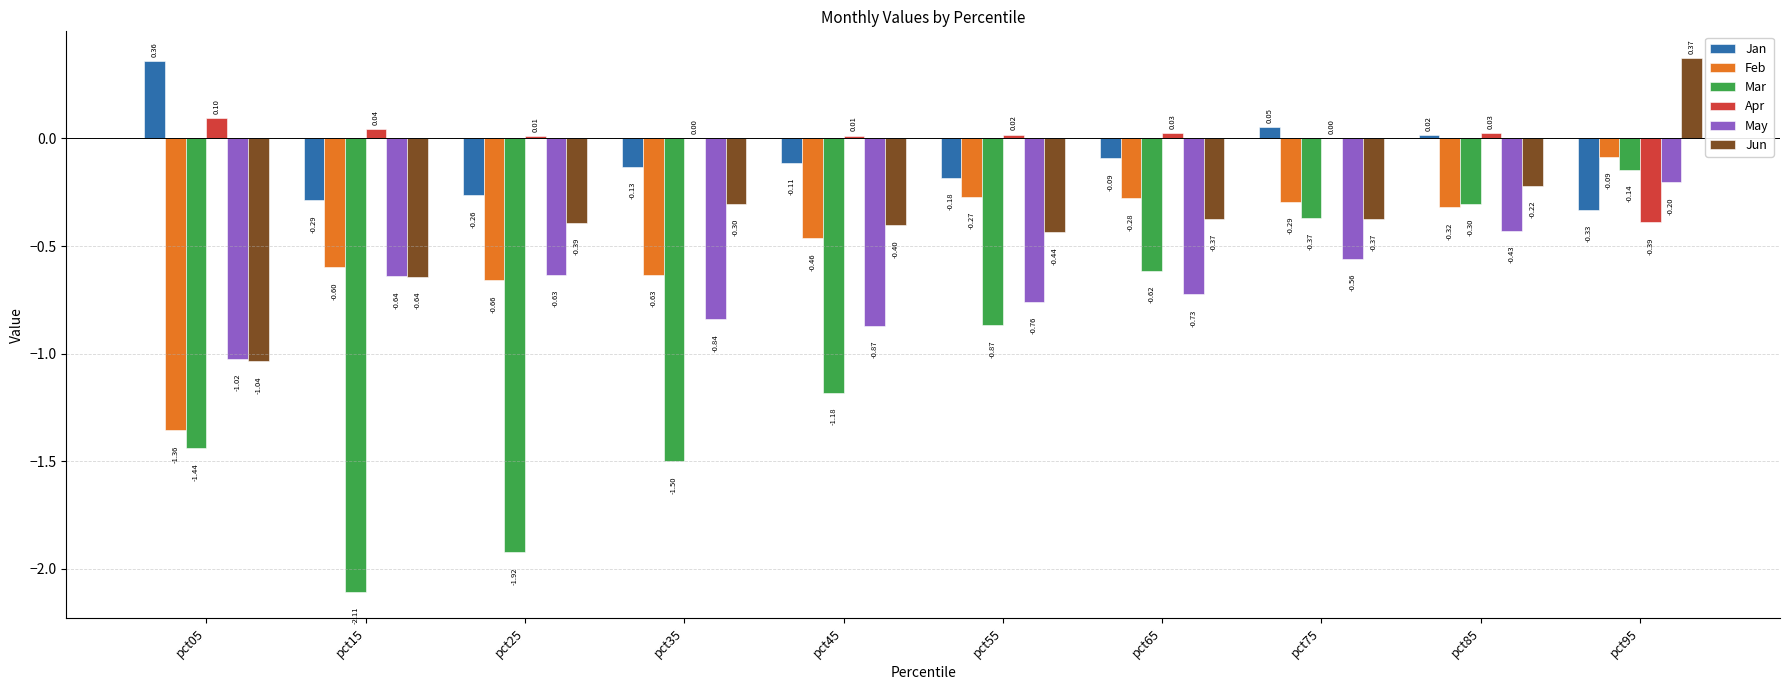

Between pct05 and pct45, which series saw the biggest shift?

Feb